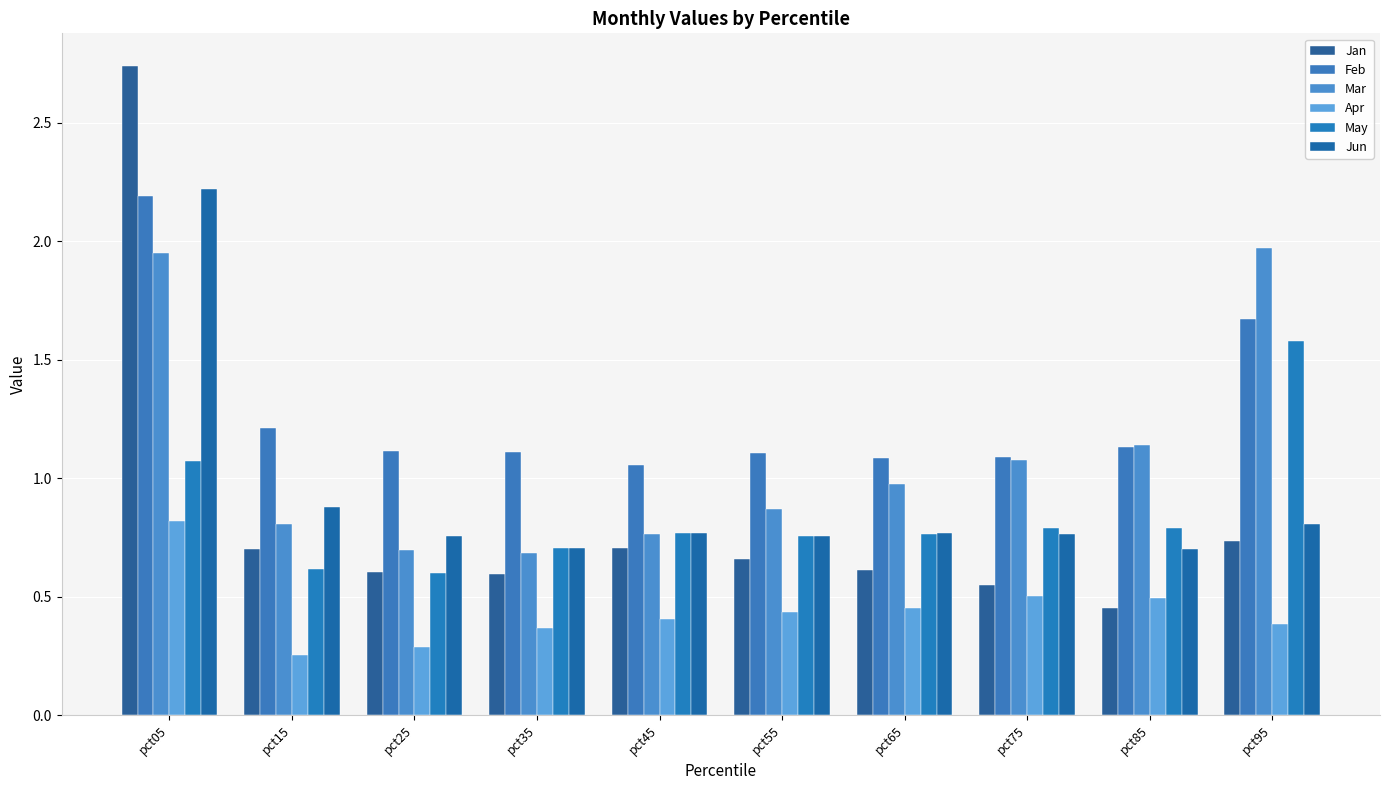

Which series changed the most between pct55 and pct95?

Mar